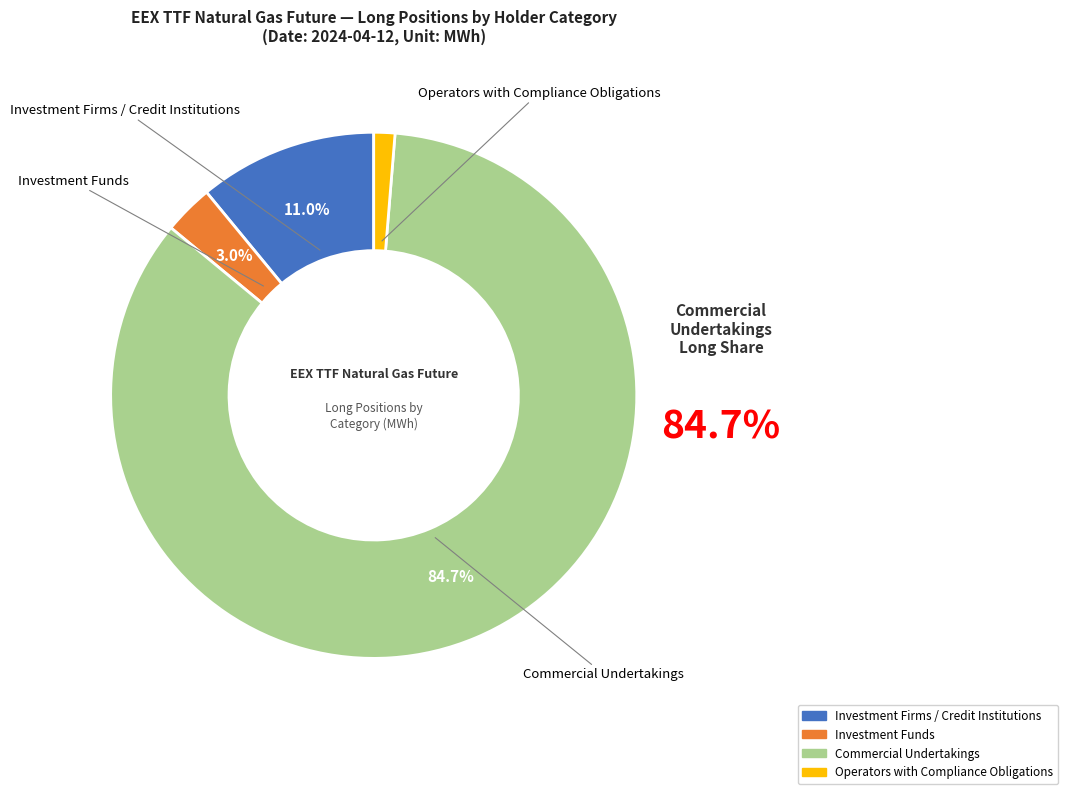

Which category accounts for the majority?

Commercial Undertakings